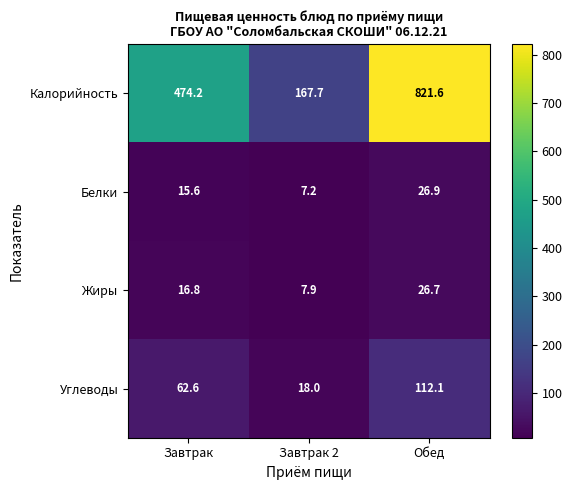

Reading left to right, transcribe all the data shown in this chart.

Калорийность: Завтрак=474.2	Завтрак 2=167.7	Обед=821.6
Белки: Завтрак=15.6	Завтрак 2=7.2	Обед=26.9
Жиры: Завтрак=16.8	Завтрак 2=7.9	Обед=26.7
Углеводы: Завтрак=62.6	Завтрак 2=18.0	Обед=112.1